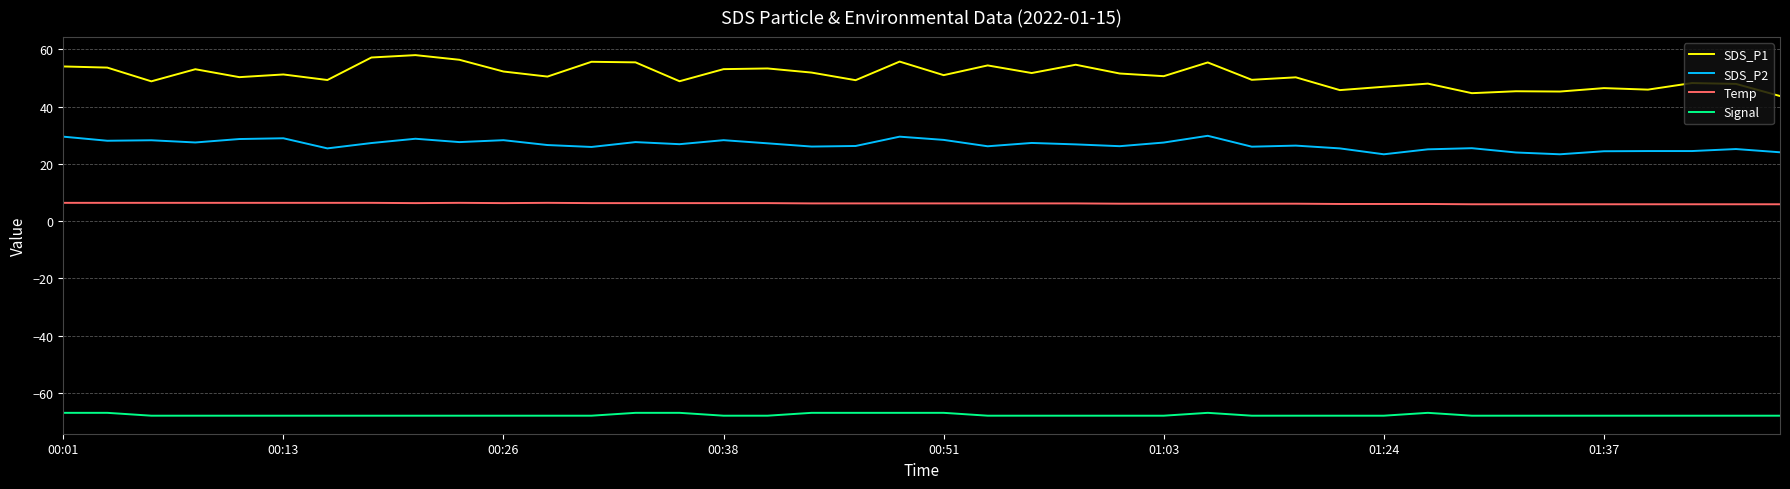

True or false: SDS_P1 and SDS_P2 cross at least once.

False